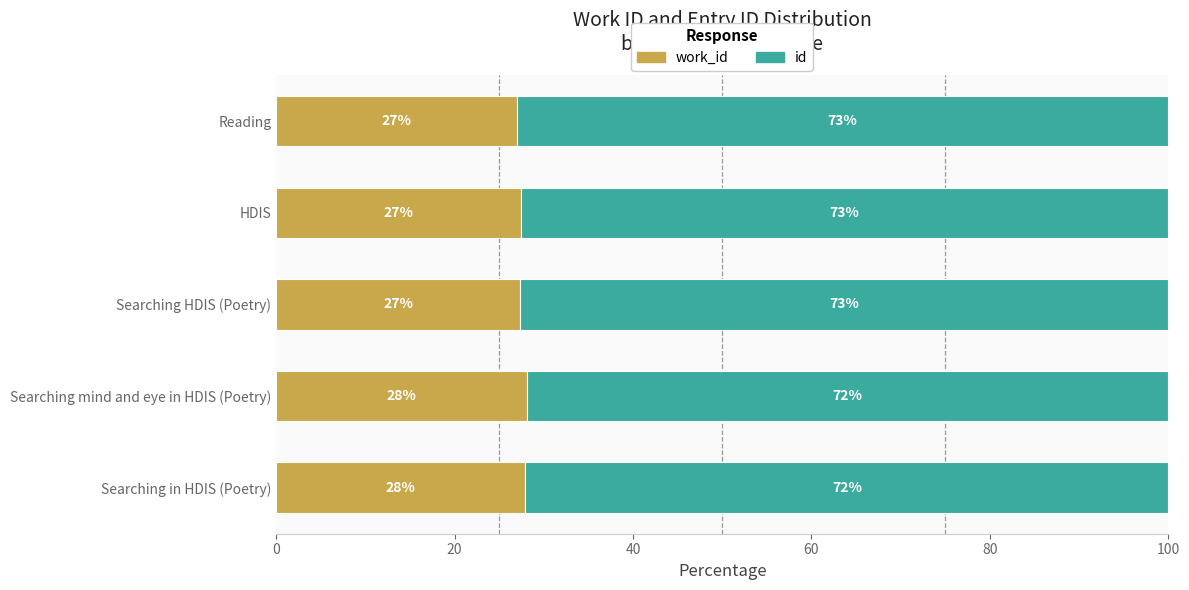

What is the total value across all series at Searching HDIS (Poetry)?

100.0